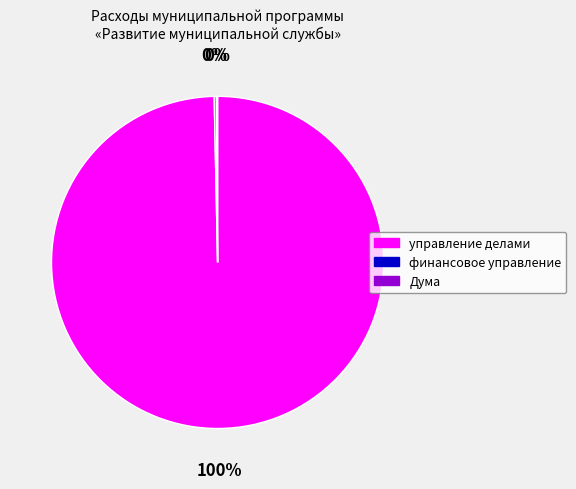

Which category has the biggest portion of the pie?

управление делами